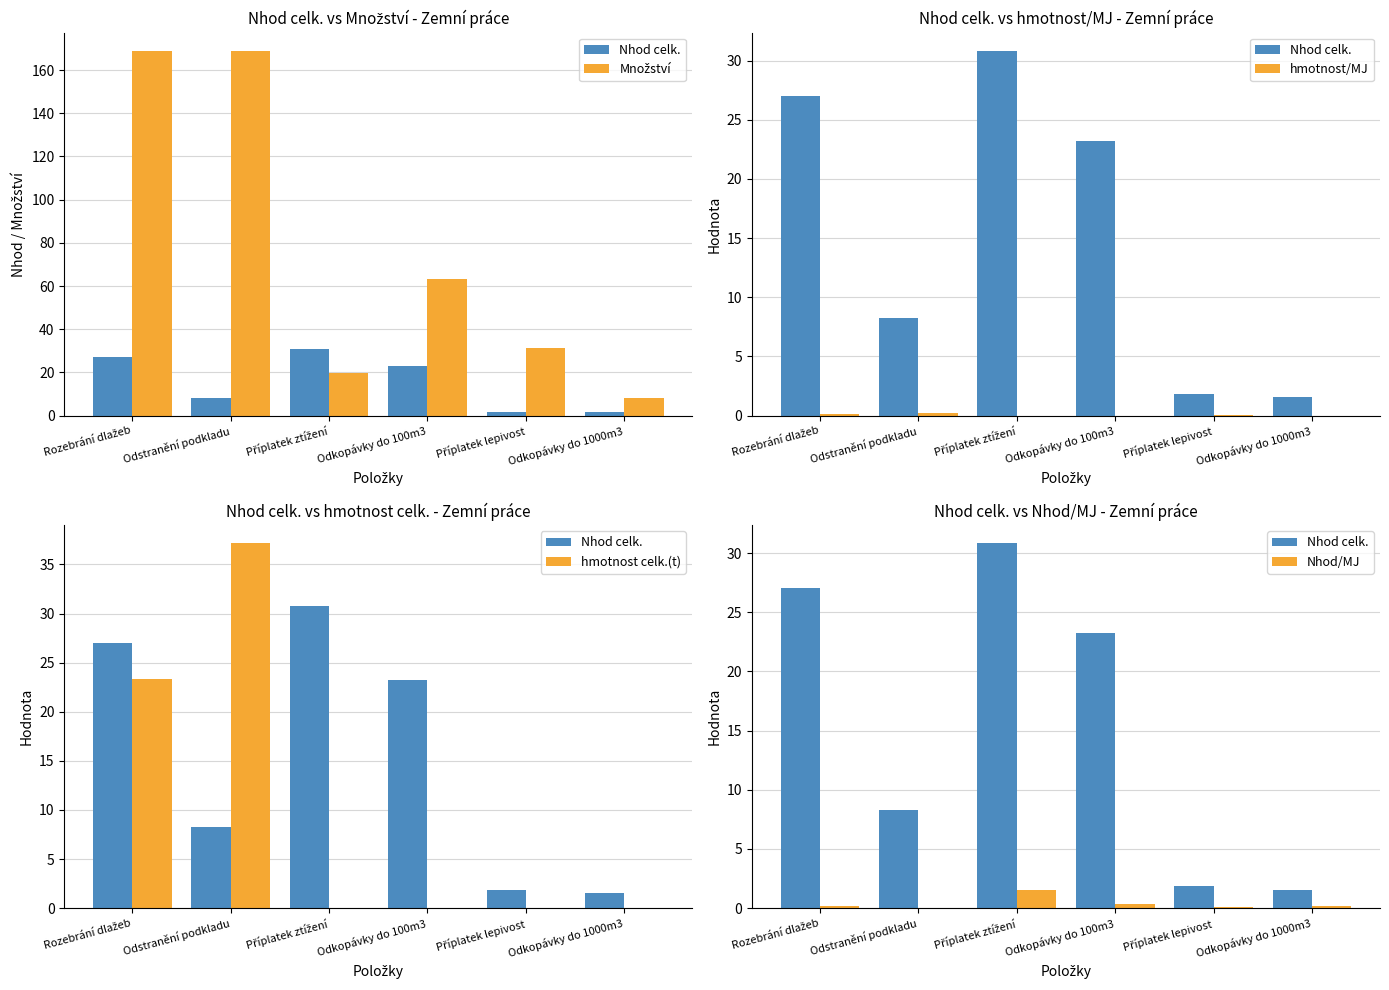

Which series has the largest total across all categories?

Množství